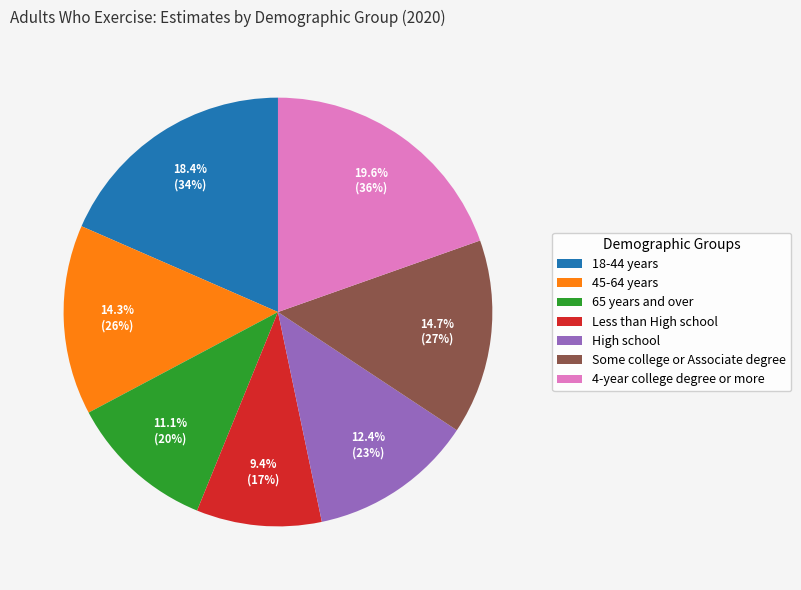

What is the total percentage of 45-64 years and 4-year college degree or more?

33.9%